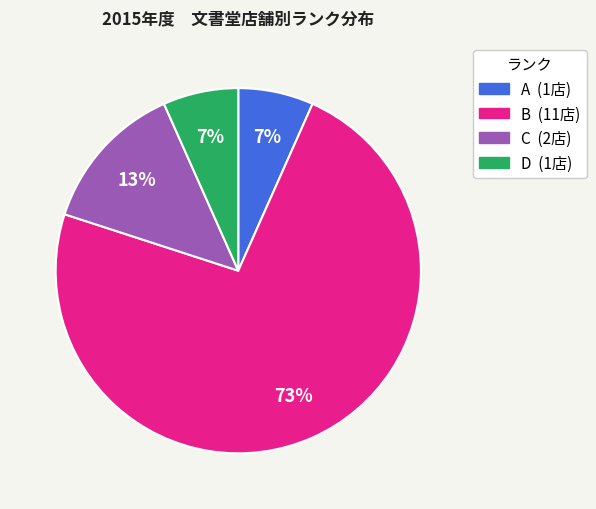

Count the number of slices in the pie.

4